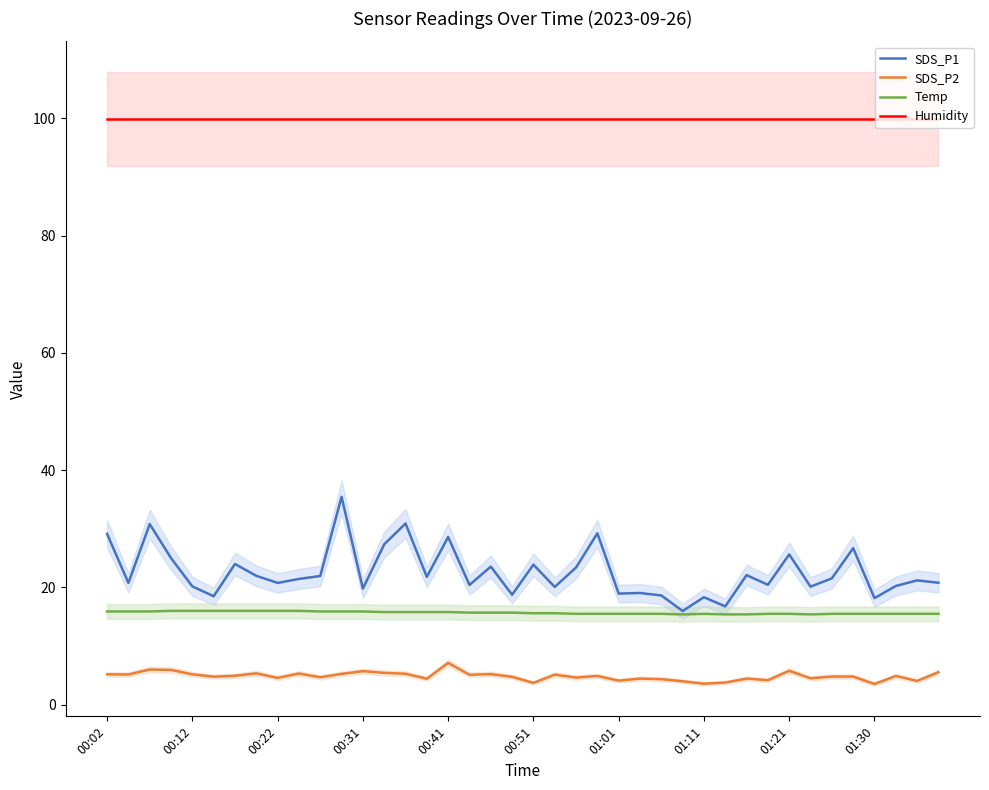

What is the highest value of the SDS_P1 series?

35.5